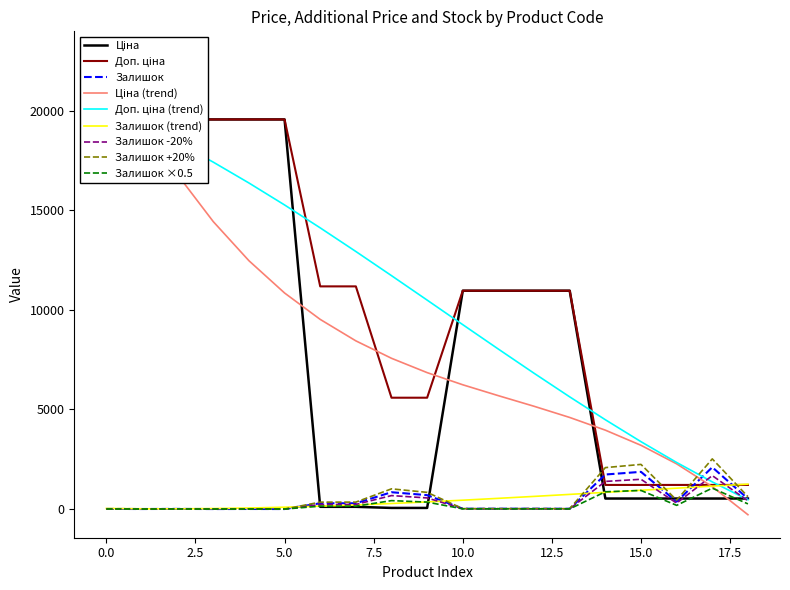

Which series changed the most between 285112217 and 284032206?

Ціна